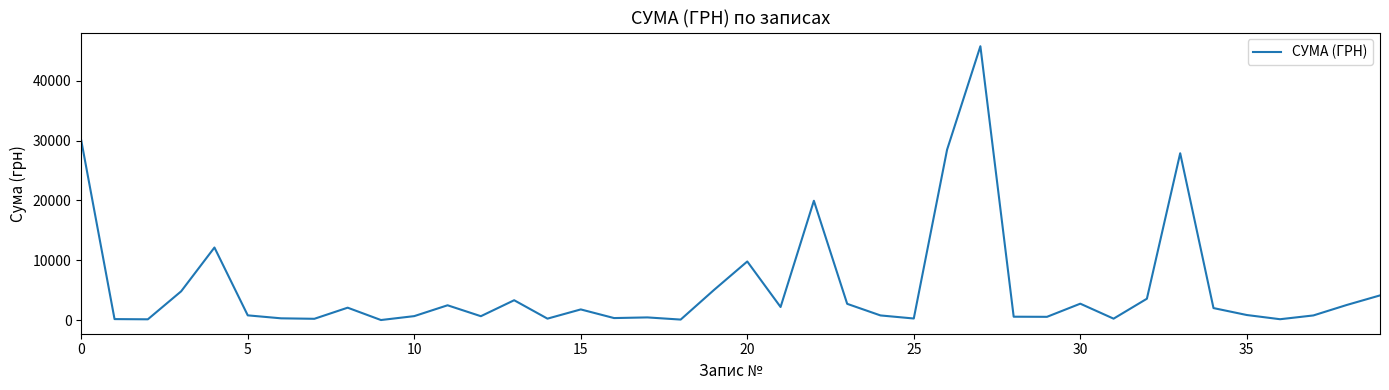

What is the maximum value shown in the chart?

45738.9